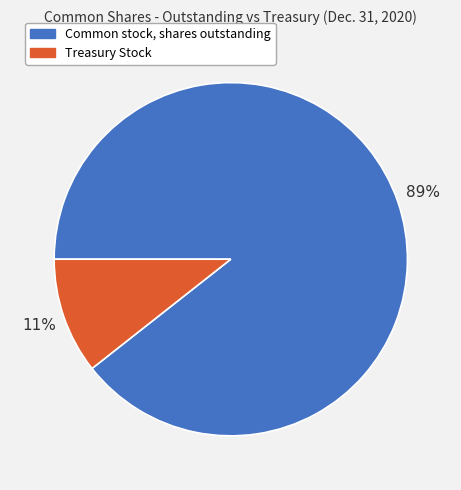

Is there a majority slice in this chart?

Yes